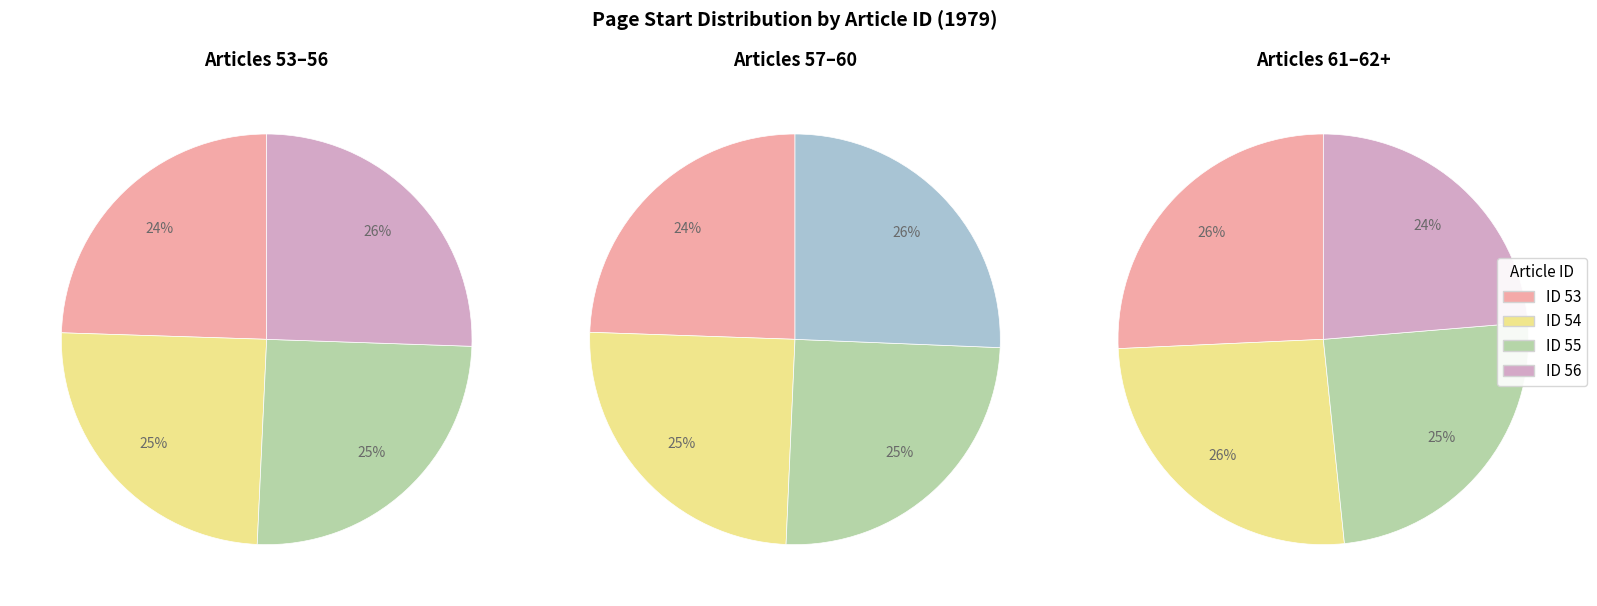

Which slice is the smallest?

53